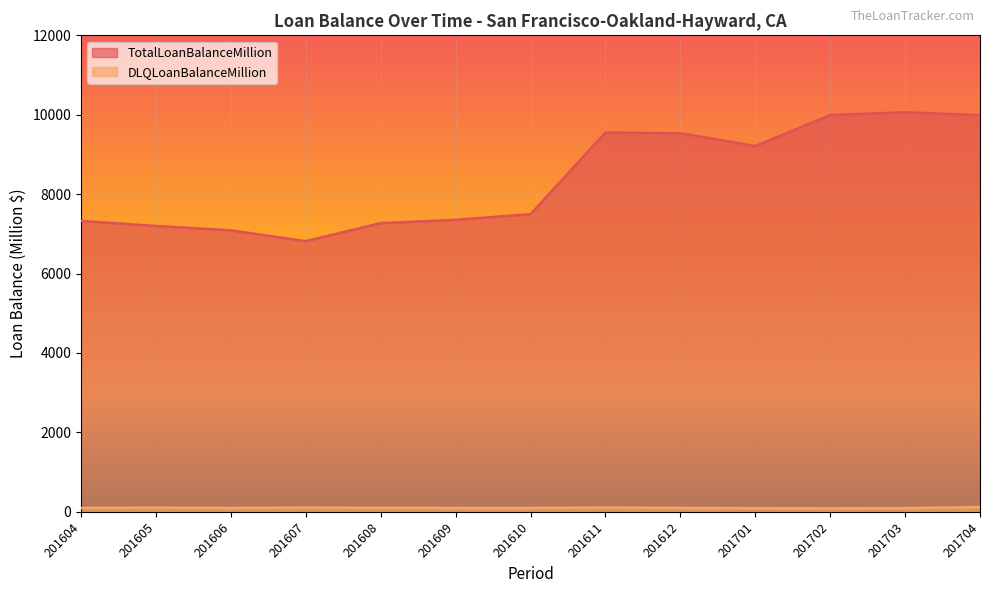

Where is TotalLoanBalanceMillion nearest to the value 8439?

201701